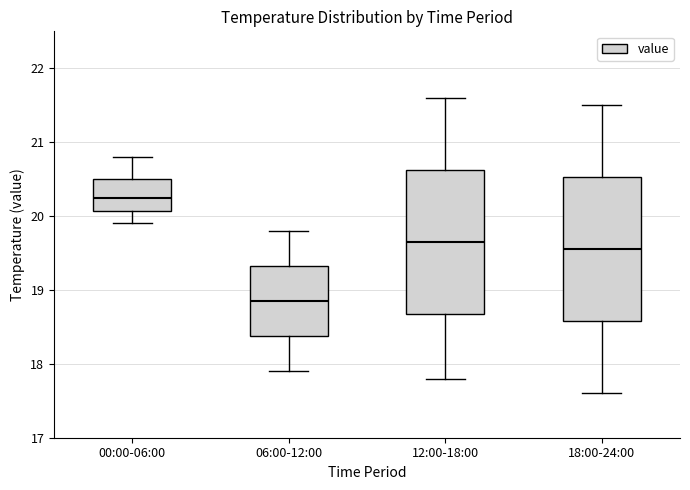

Which box has the lowest median line?

06:00-12:00